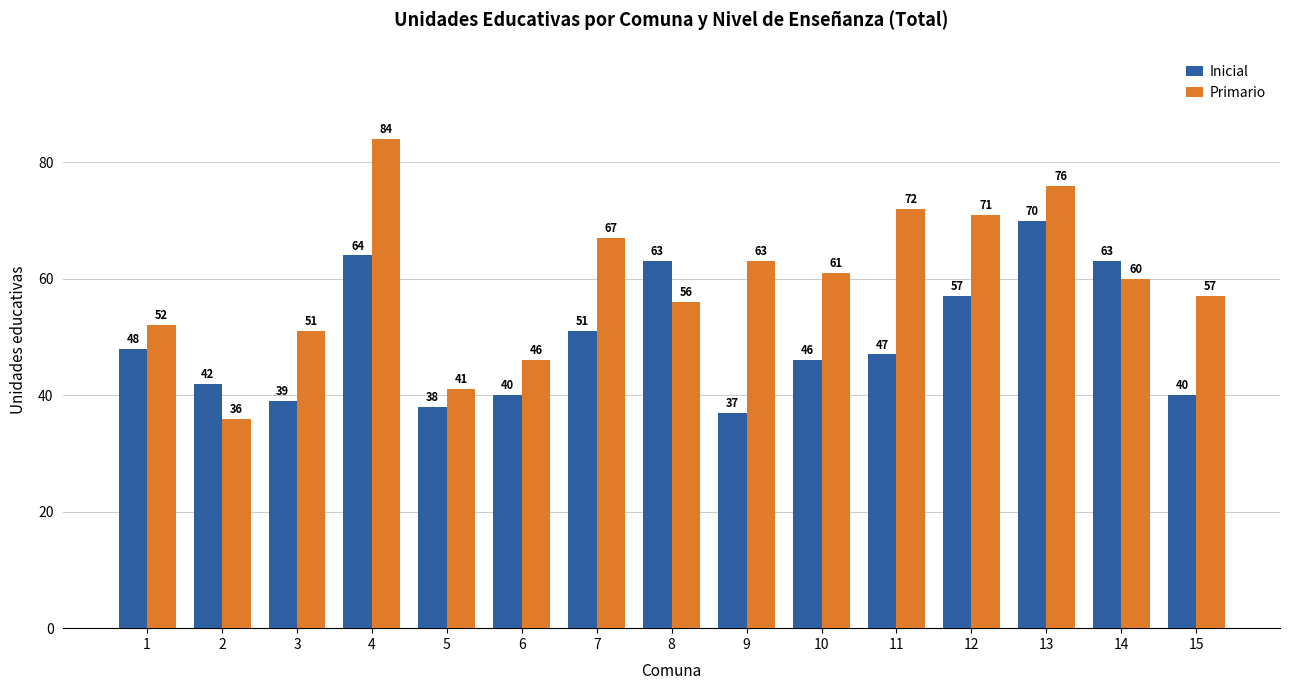

At which label does Inicial first exceed 47?

1